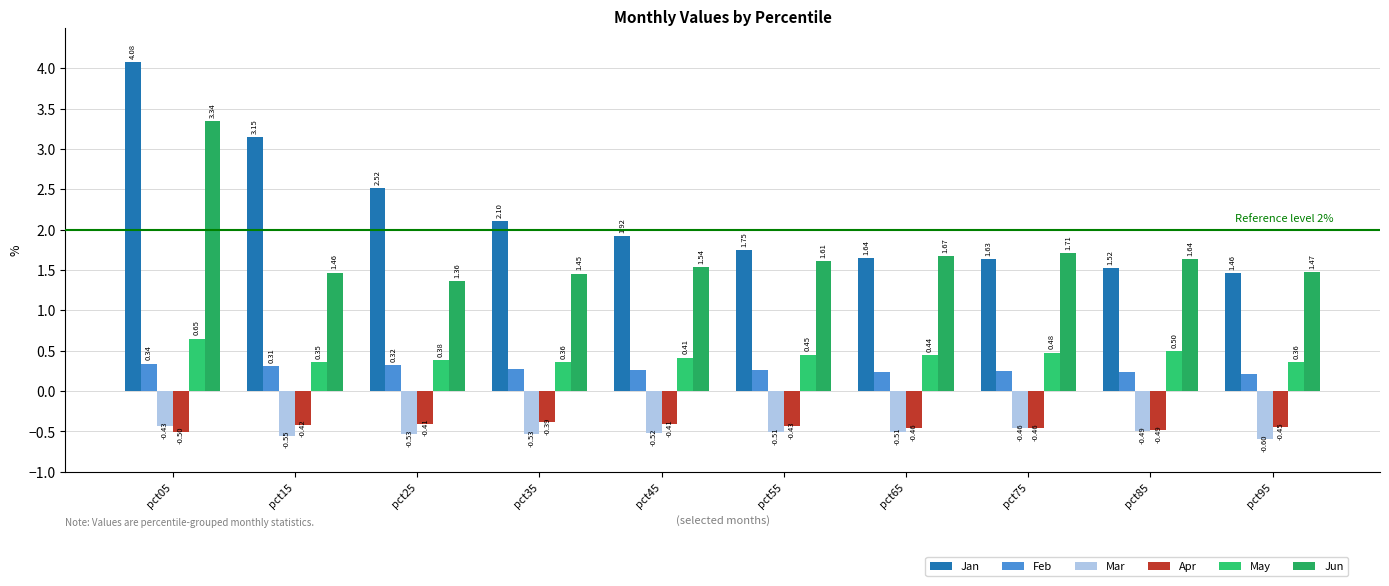

What is the difference between the highest and lowest values at pct15?

3.7